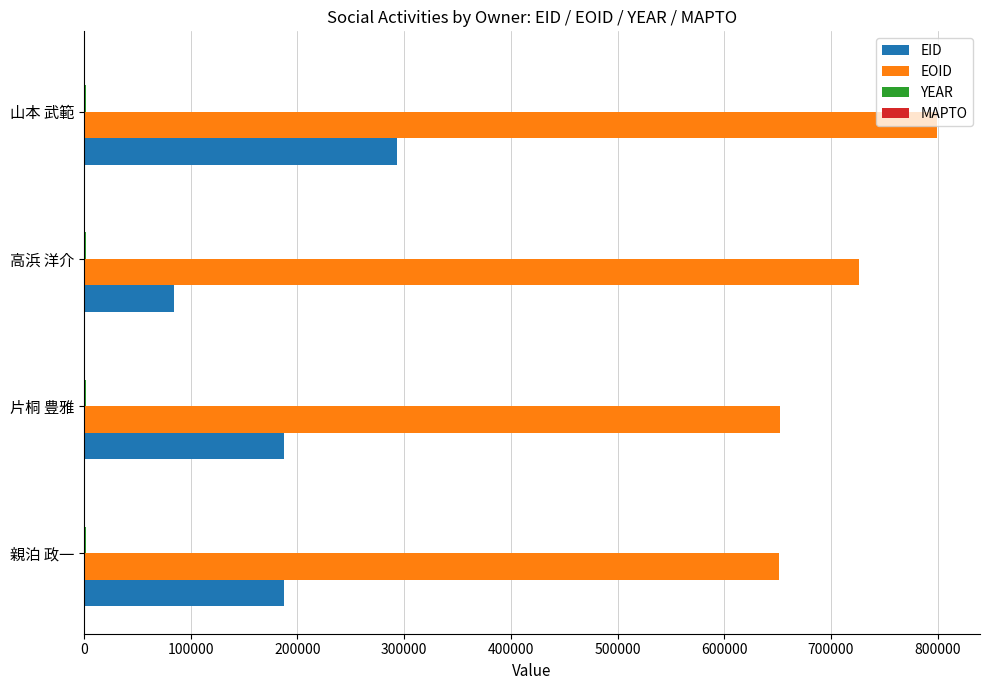

Which series has the largest total across all categories?

EOID